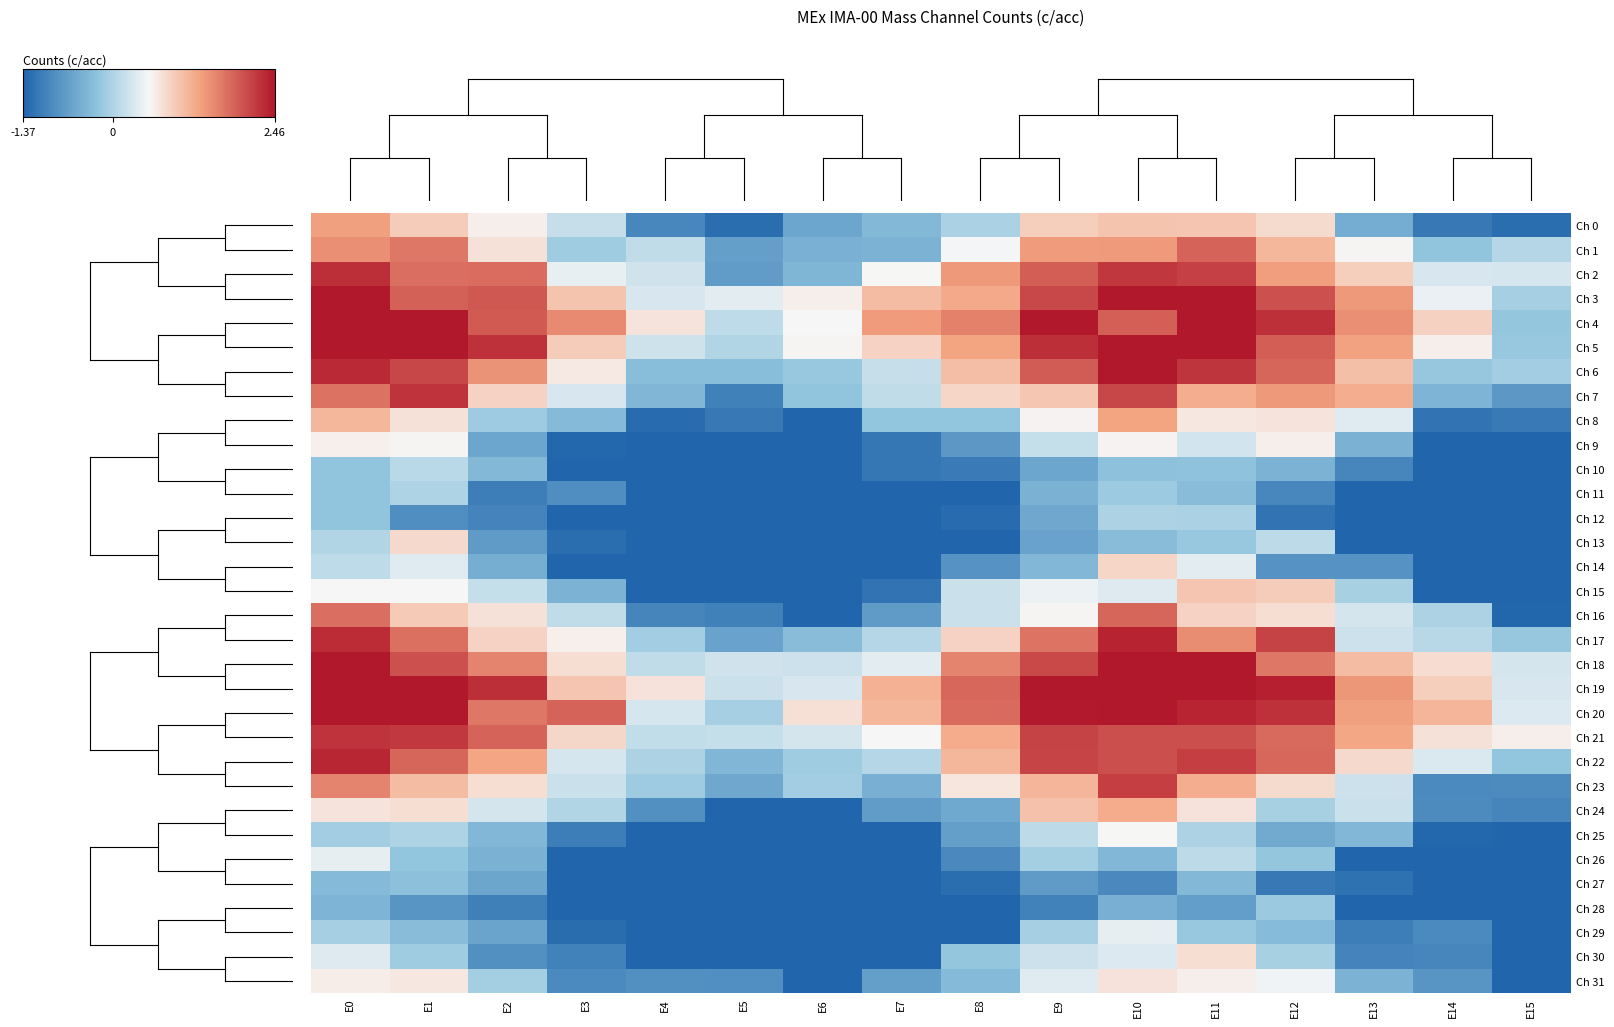

What is the maximum value shown in the chart?

2.5